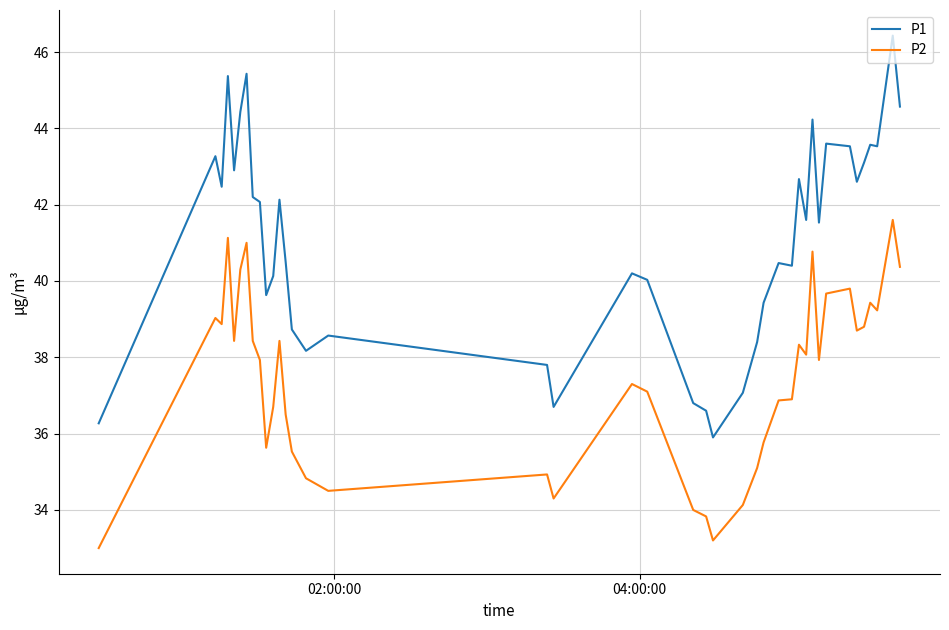

Does the chart display data point markers on the line(s)?

No